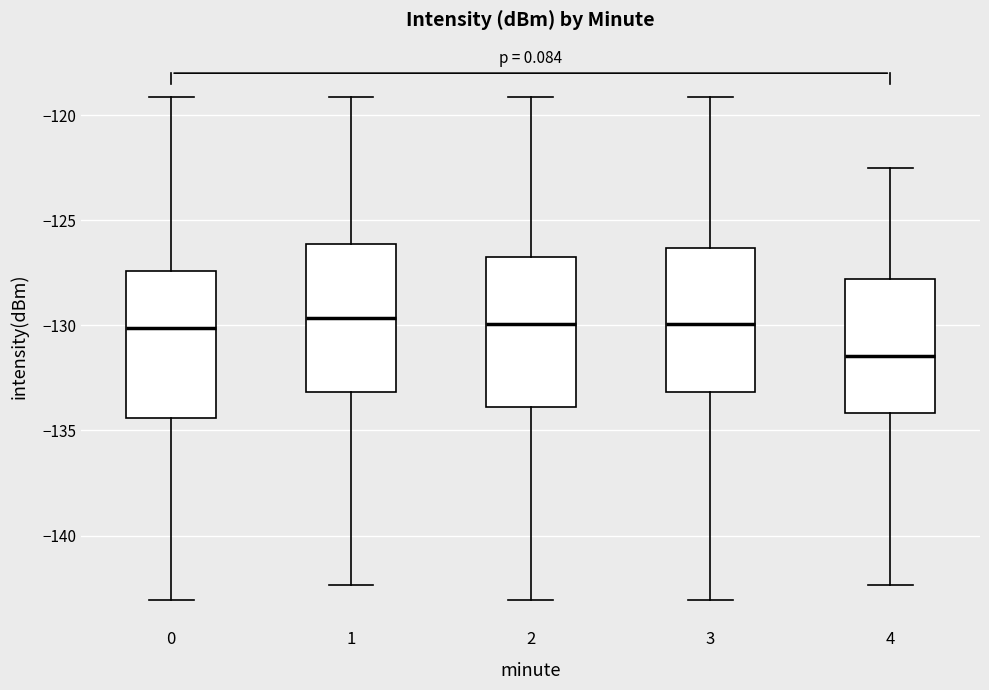

Reading left to right, read every box against the y-axis: the position of its median line, the range the box covers, and the ends of its whiskers. The values are not printed on the chart, so give them approximately, as read against the axis.

0: median -130.0, box -134.5 to -127.5, whiskers -143.0 to -119.0
1: median -129.5, box -133.0 to -126.0, whiskers -142.5 to -119.0
2: median -130.0, box -134.0 to -127.0, whiskers -143.0 to -119.0
3: median -130.0, box -133.0 to -126.5, whiskers -143.0 to -119.0
4: median -131.5, box -134.0 to -128.0, whiskers -142.5 to -122.5